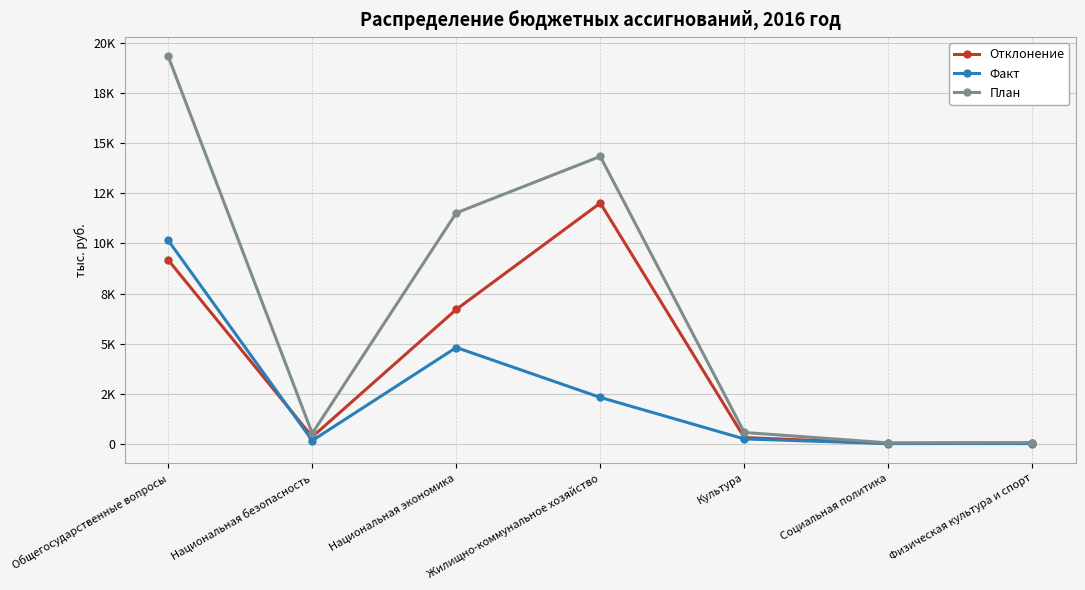

What is the maximum value shown in the chart?

19322.4